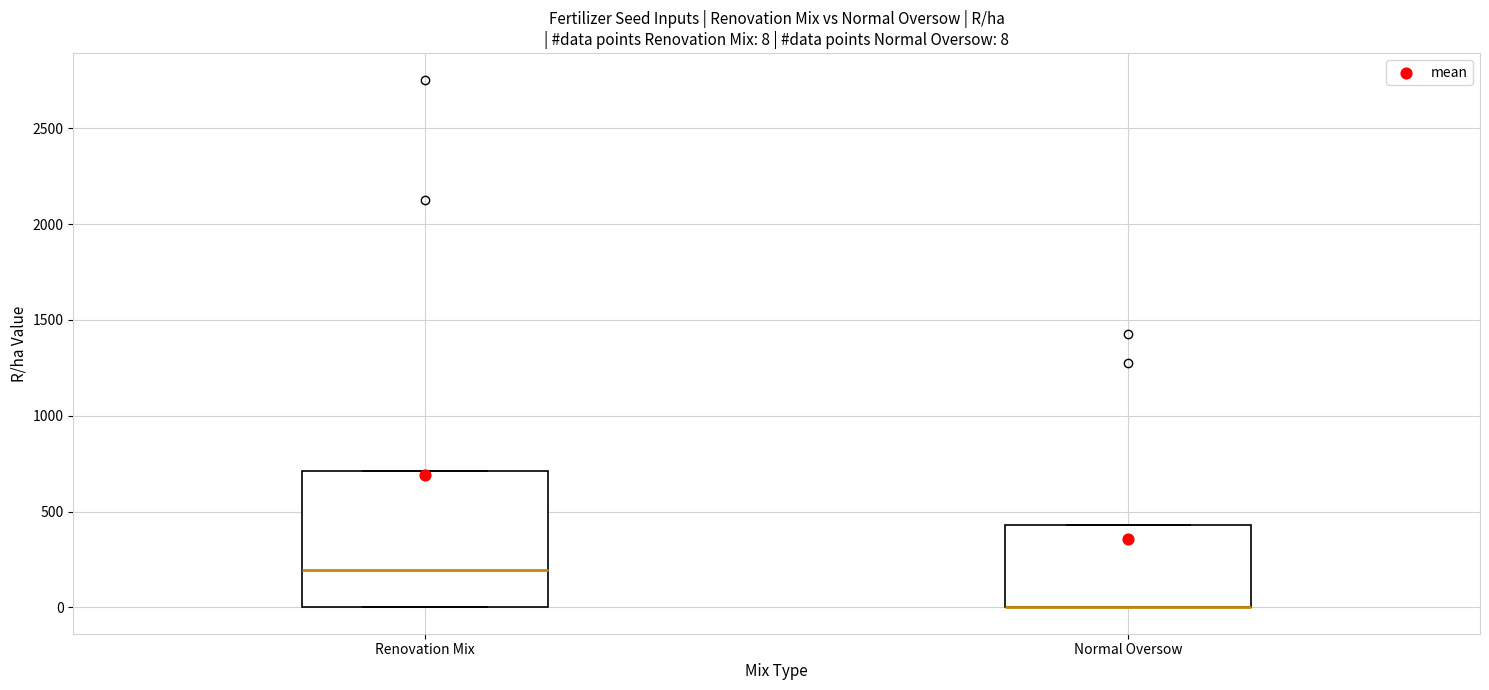

Comparing the boxes themselves (not the whiskers), which one is the tallest?

Renovation Mix